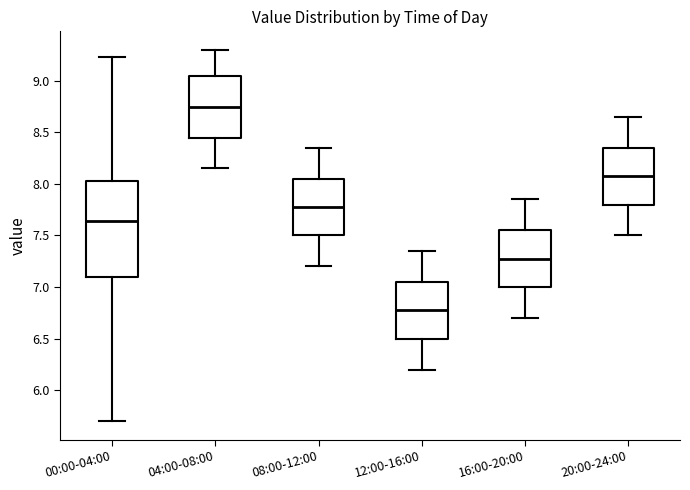

Reading left to right, transcribe this box plot: for each box, give where its median line is, the range the box spans, and where its two whiskers end, as read against the y-axis. The values are not printed on the chart, so give them approximately, as read against the axis.

00:00-04:00: median 7.65, box 7.10 to 8.05, whiskers 5.70 to 9.25
04:00-08:00: median 8.75, box 8.45 to 9.05, whiskers 8.15 to 9.30
08:00-12:00: median 7.80, box 7.50 to 8.05, whiskers 7.20 to 8.35
12:00-16:00: median 6.80, box 6.50 to 7.05, whiskers 6.20 to 7.35
16:00-20:00: median 7.30, box 7.00 to 7.55, whiskers 6.70 to 7.85
20:00-24:00: median 8.10, box 7.80 to 8.35, whiskers 7.50 to 8.65